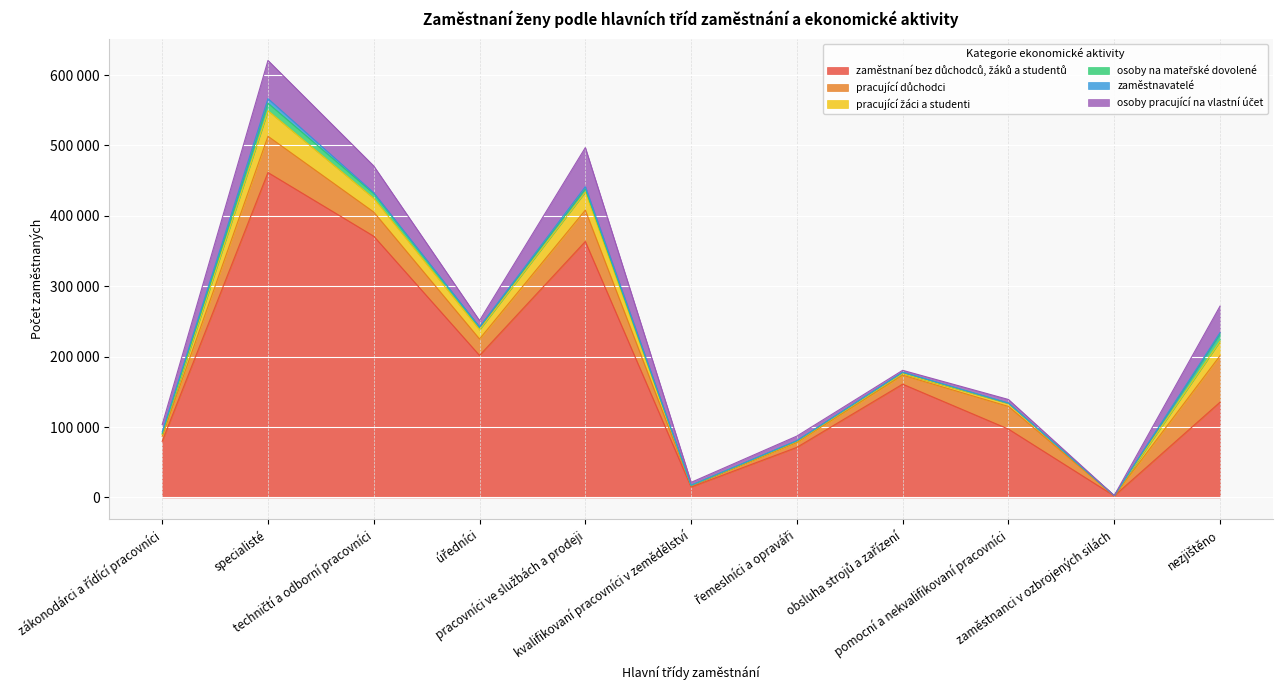

True or false: osoby pracující na vlastní účet and pracující důchodci intersect in this chart.

True